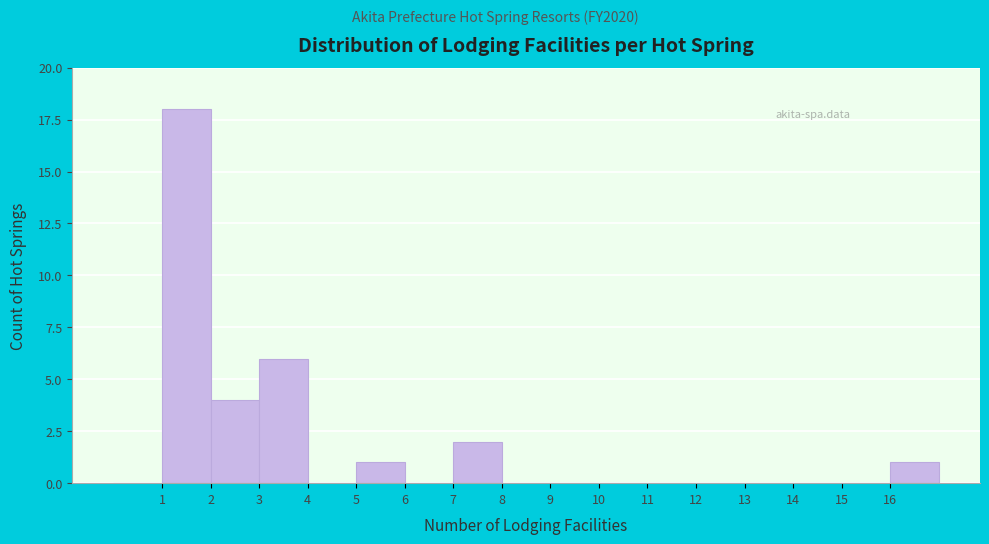

What is the height of the bar covering 1 to 2 on the x-axis? The values are not printed on the chart, so give them approximately, as read against the axis.

18